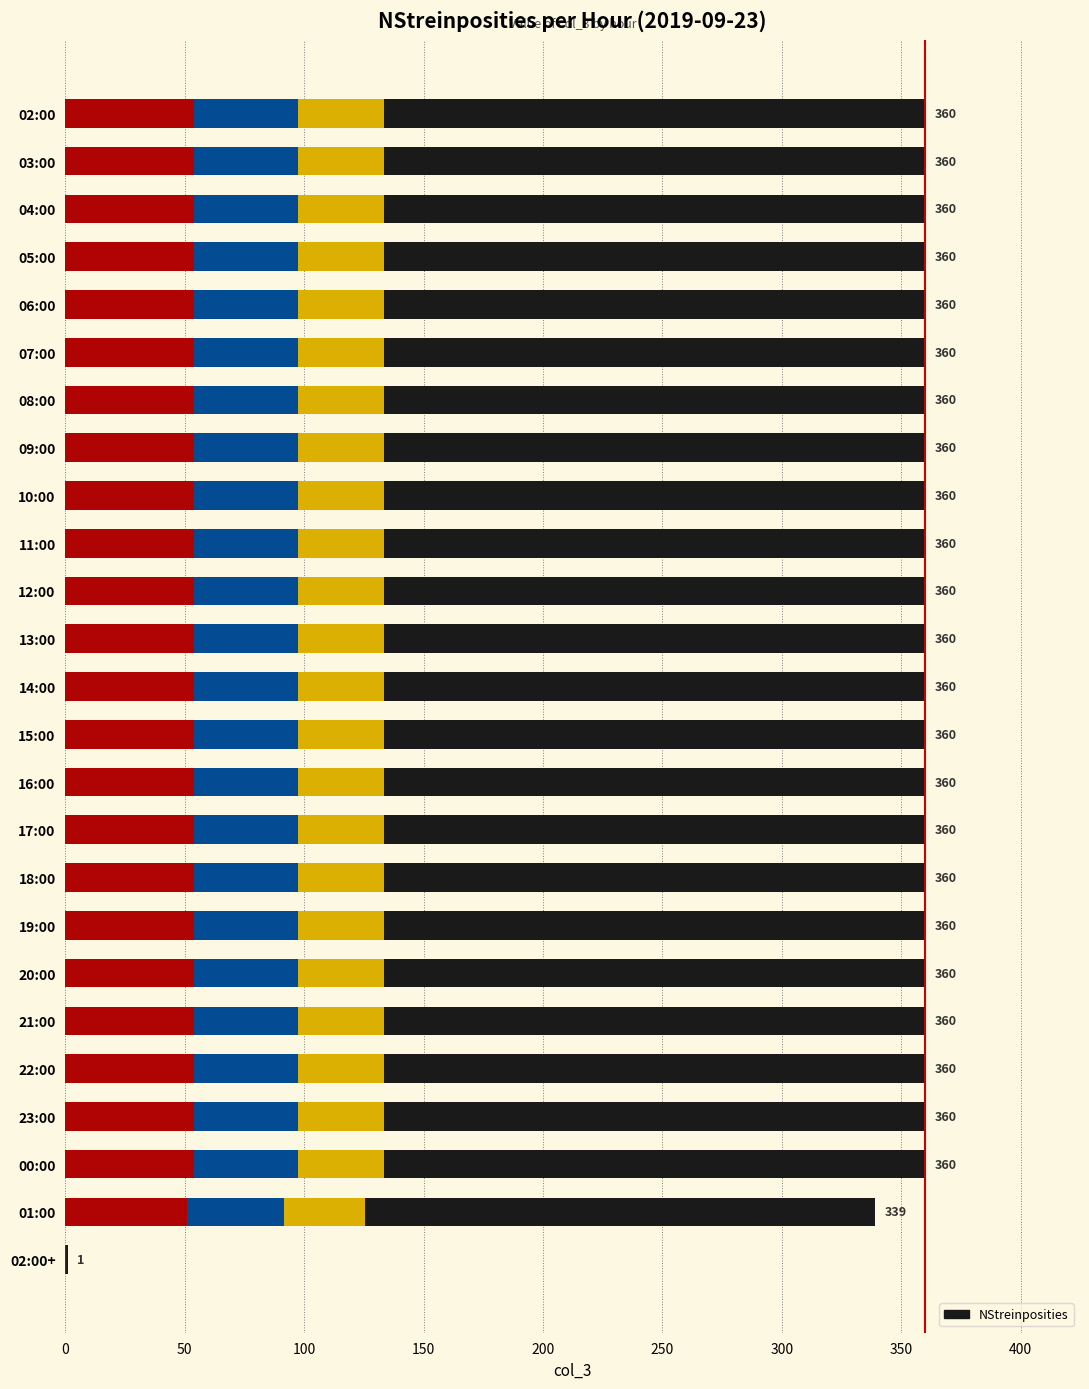

What is the ratio of the value at 18:00 to the value at 23:00?

1.0